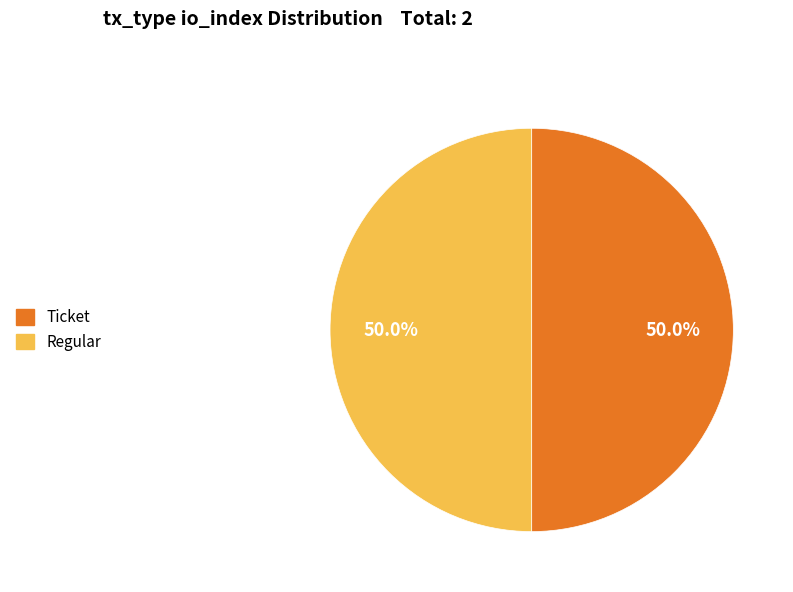

Count the number of slices in the pie.

2